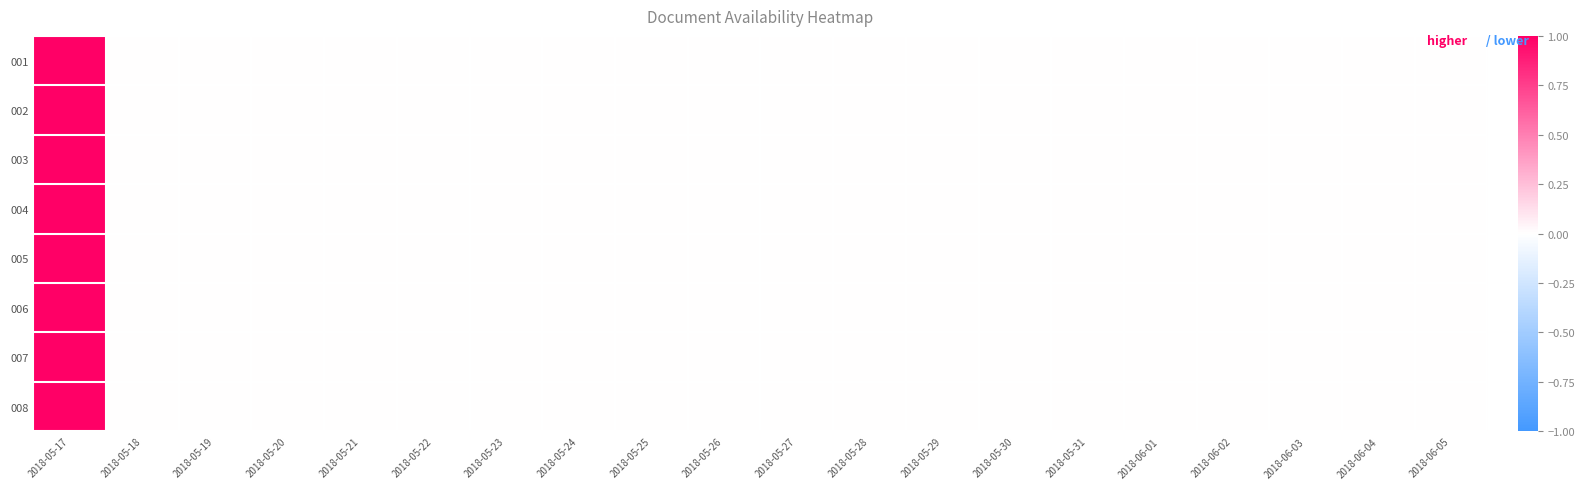

At how many categories does at least one series exceed 0?

1